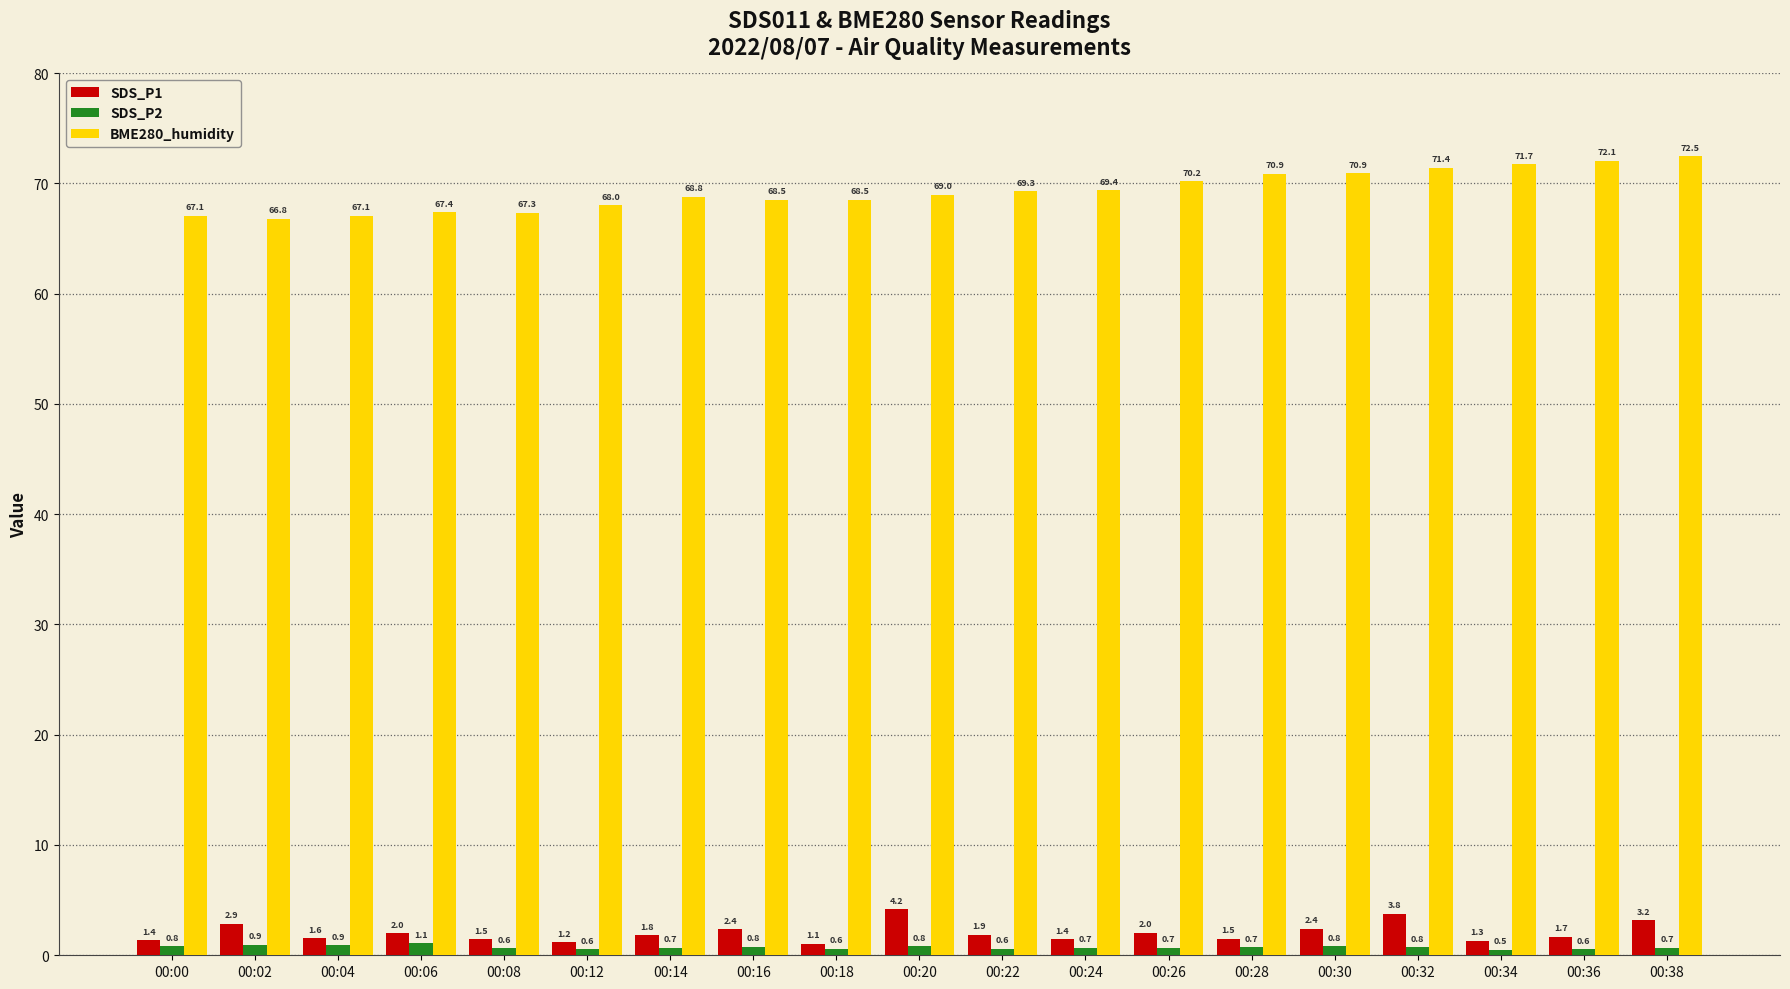

What is the highest value of the SDS_P1 series?

4.2